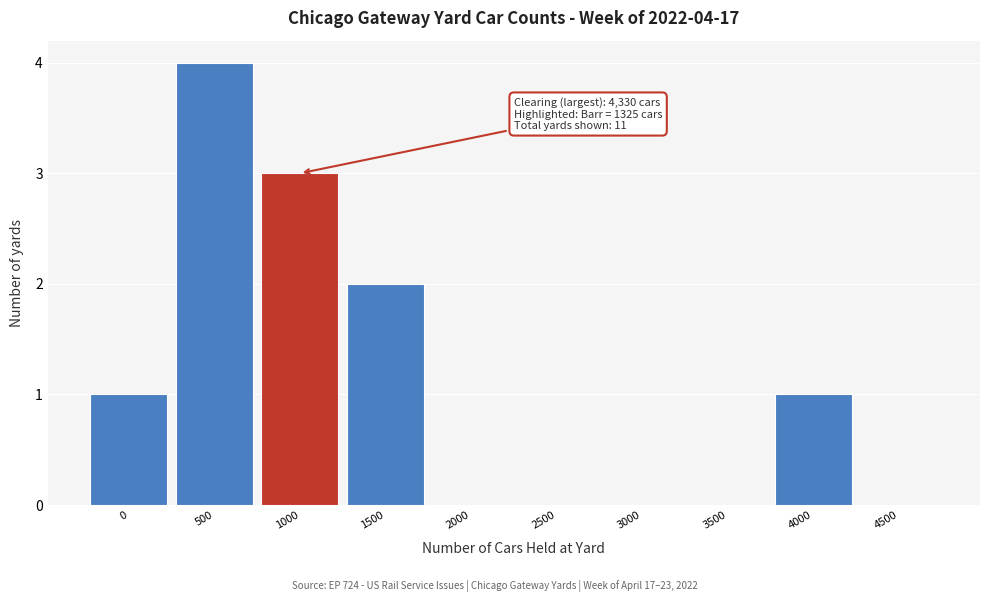

Reading left to right, transcribe all the data shown in this chart.

0=1	500=4	1000=3	1500=2	2000=0	2500=0	3000=0	3500=0	4000=1	4500=0